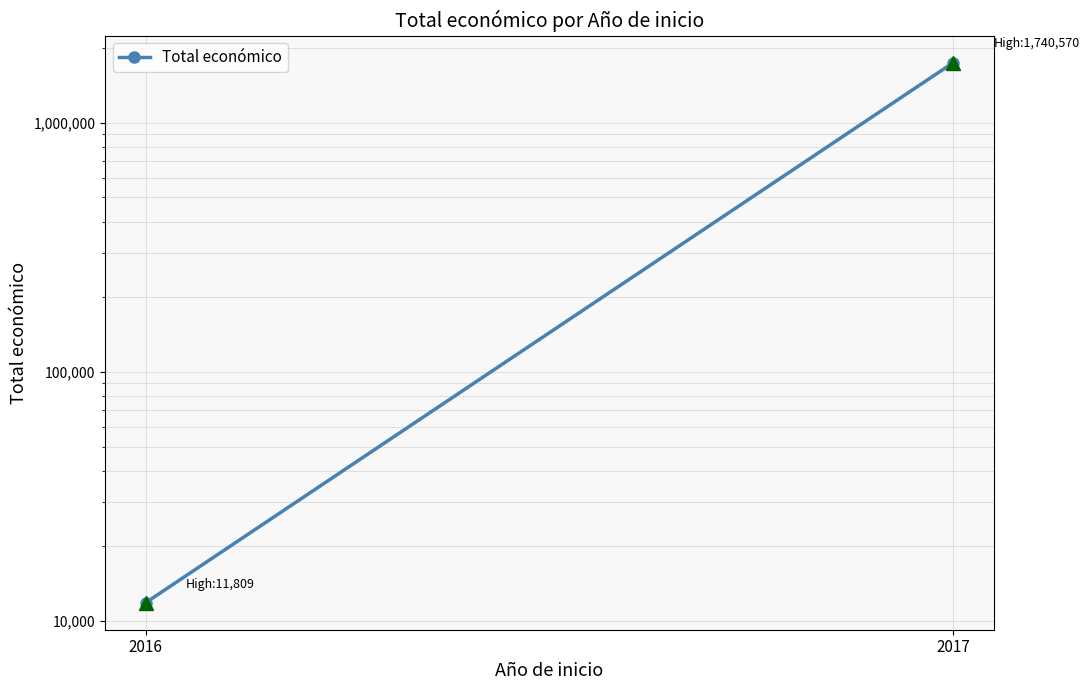

What is the sum of the values at 2016 and 2017?

1752379